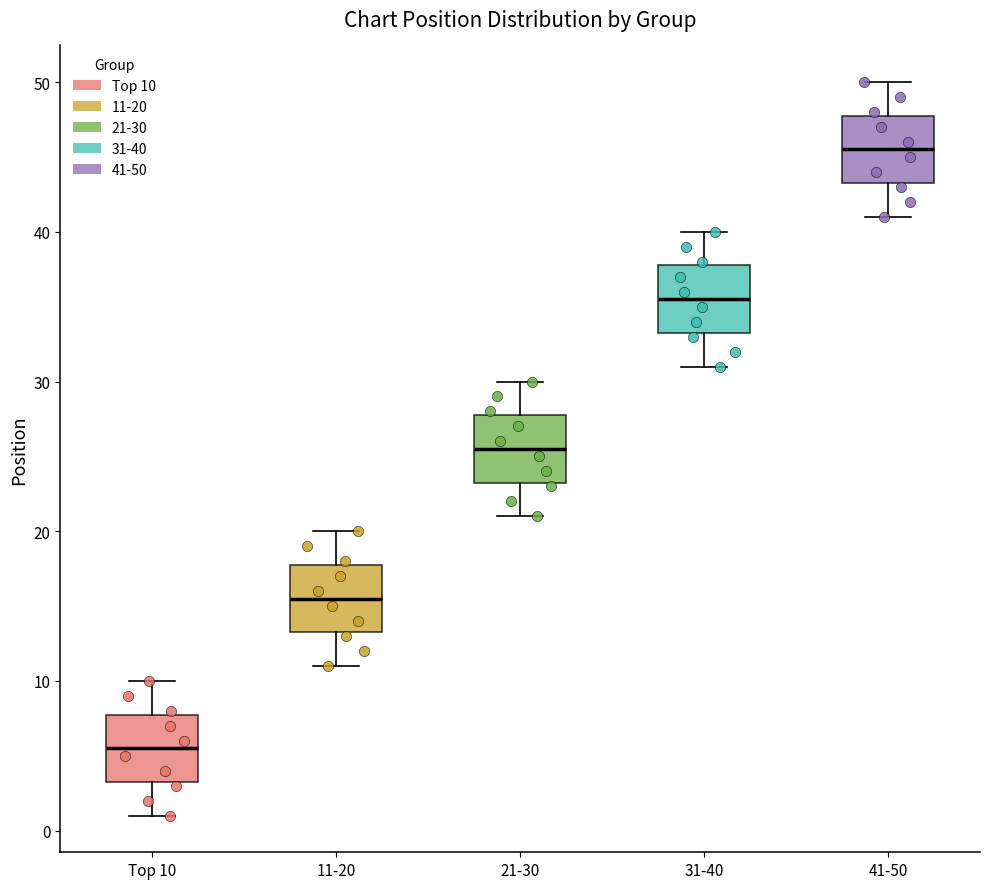

Which box's median line is the lowest?

Top 10